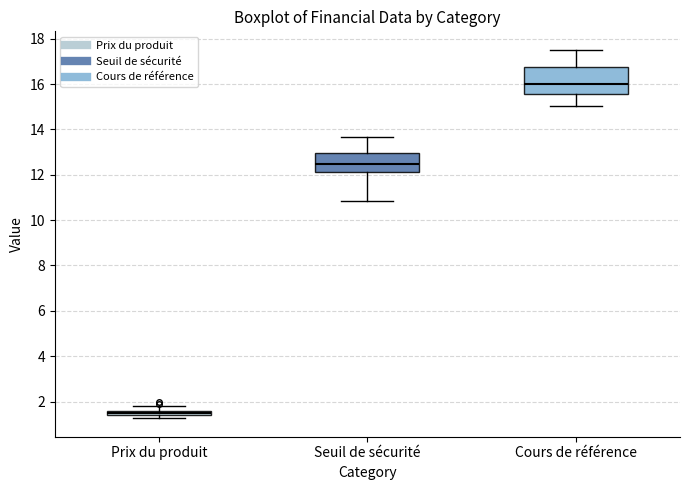

Which box has the highest median line?

Cours de référence